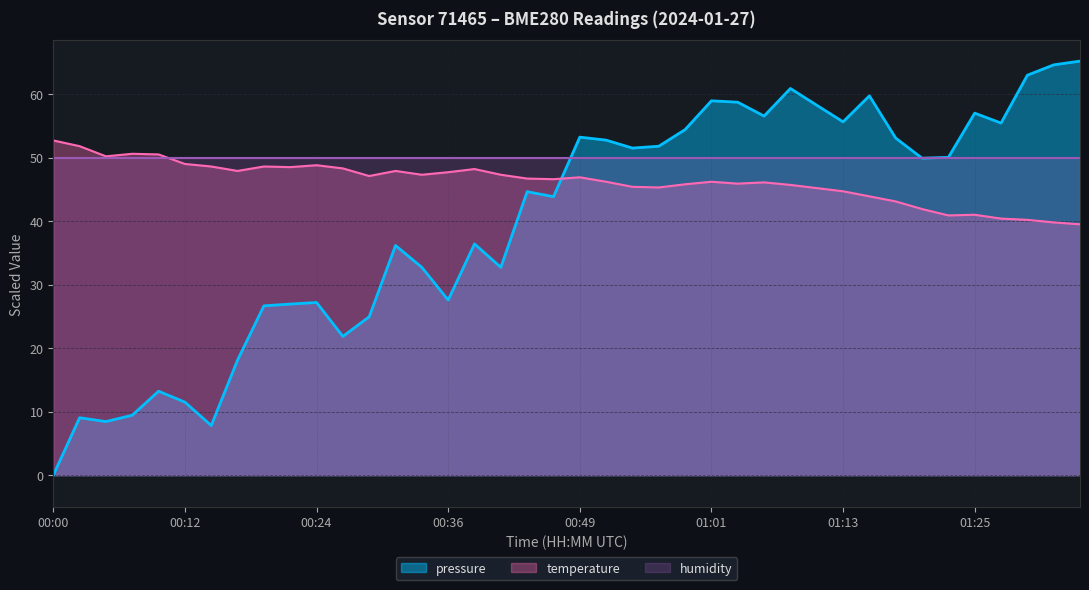

What is the lowest value of the temperature series?

39.5